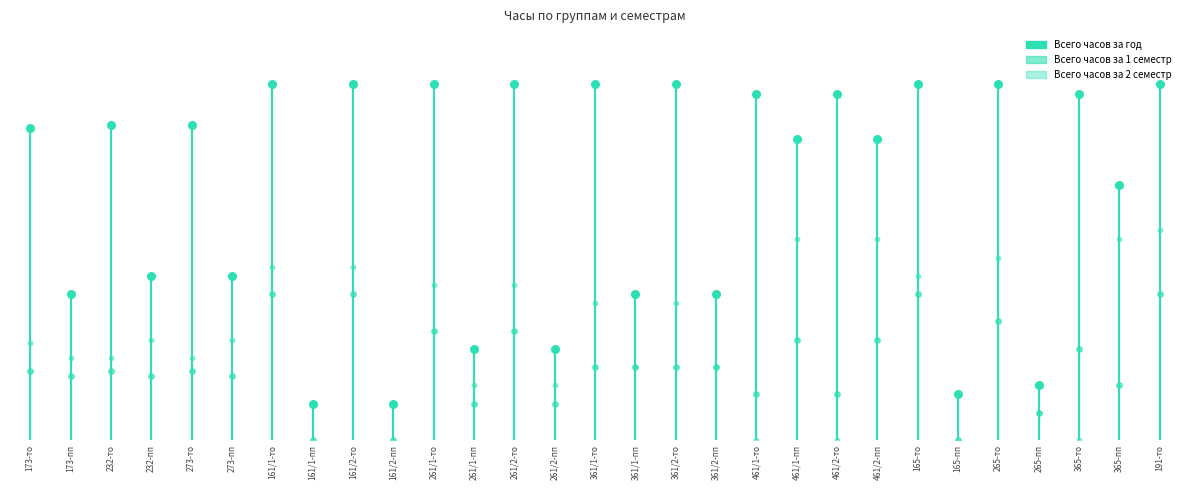

Which series has the largest total across all categories?

Всего часов за год